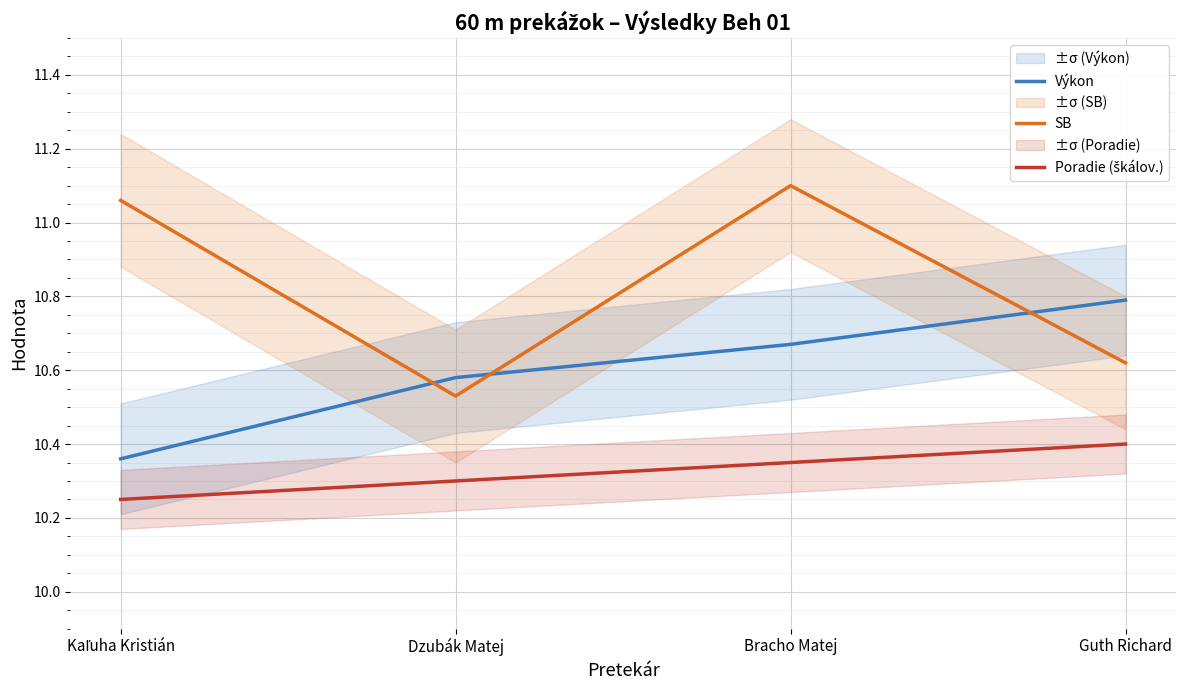

True or false: Poradie (škálov.) and Výkon cross at least once.

False